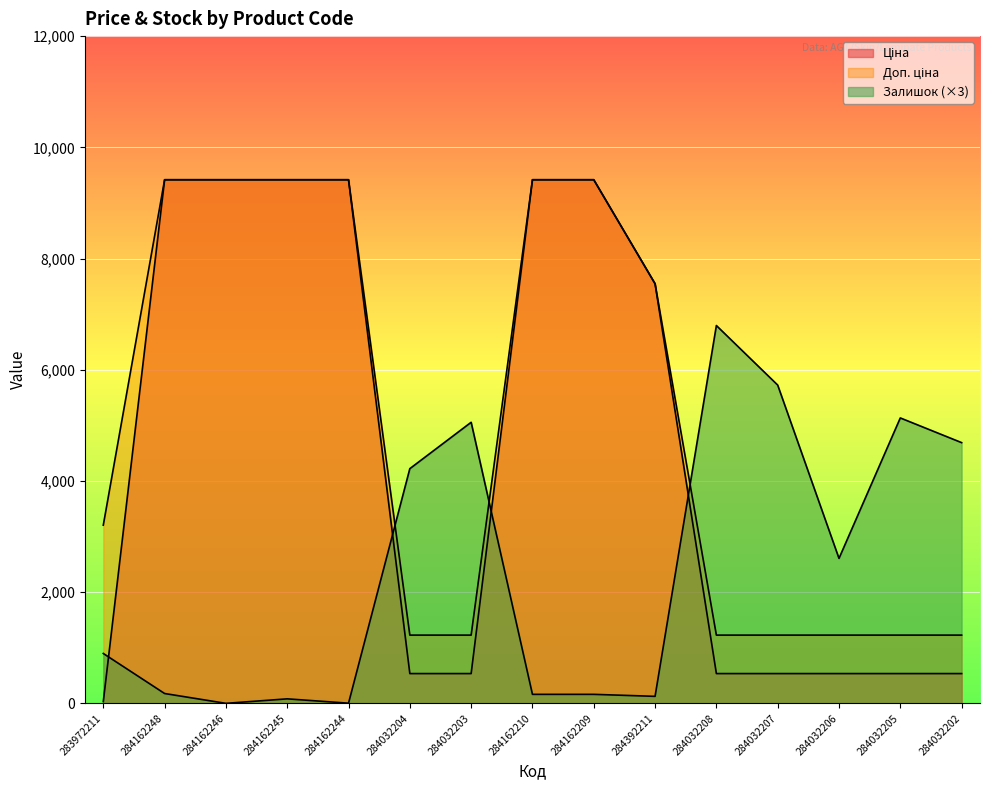

At which category does the chart reach its peak across all series?

284162248